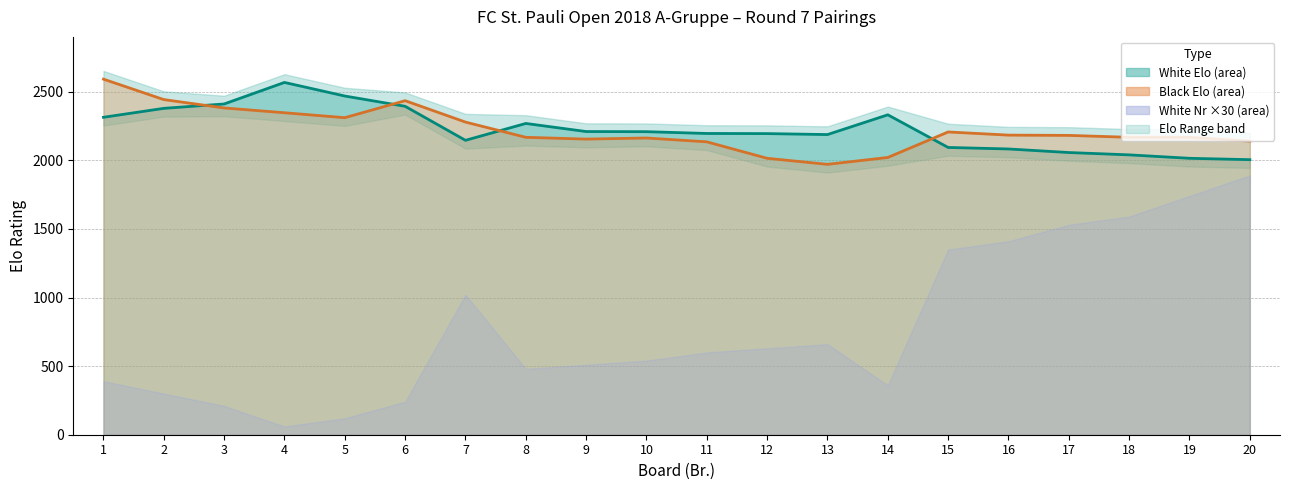

What is the greatest value displayed?

2592